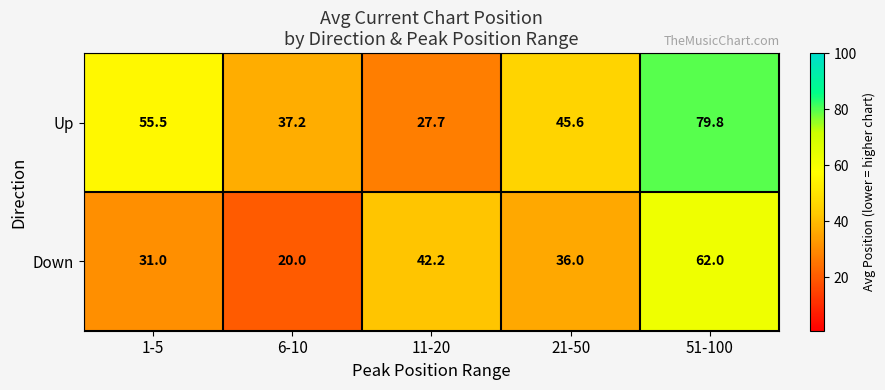

Is it true that Up equals 49.5 at 6-10?

False